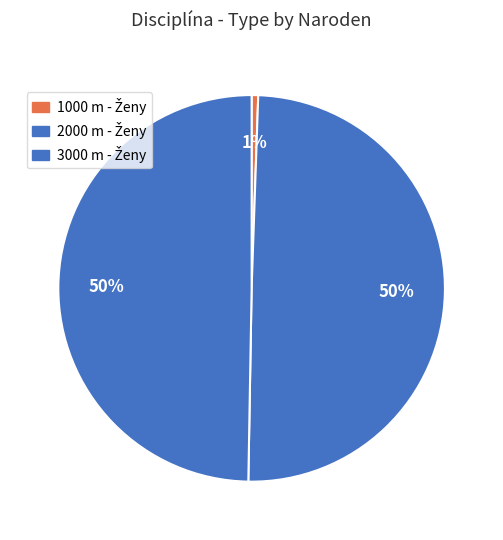

Is there a majority slice in this chart?

No